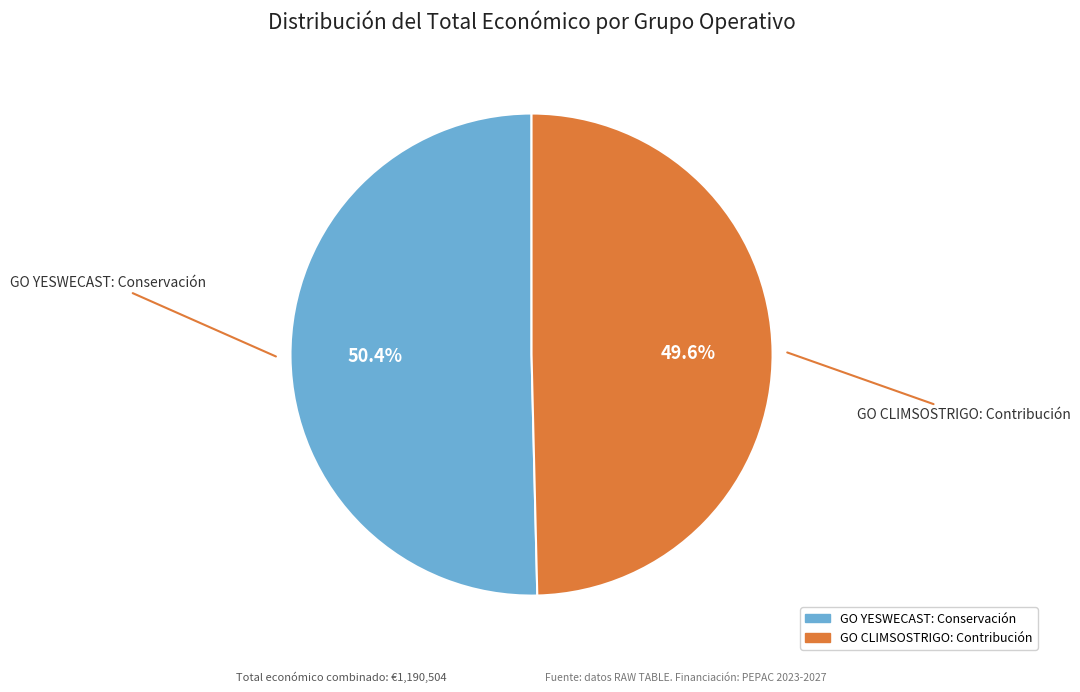

To the nearest percent, what is the difference between the largest and smallest slice percentages?

1%